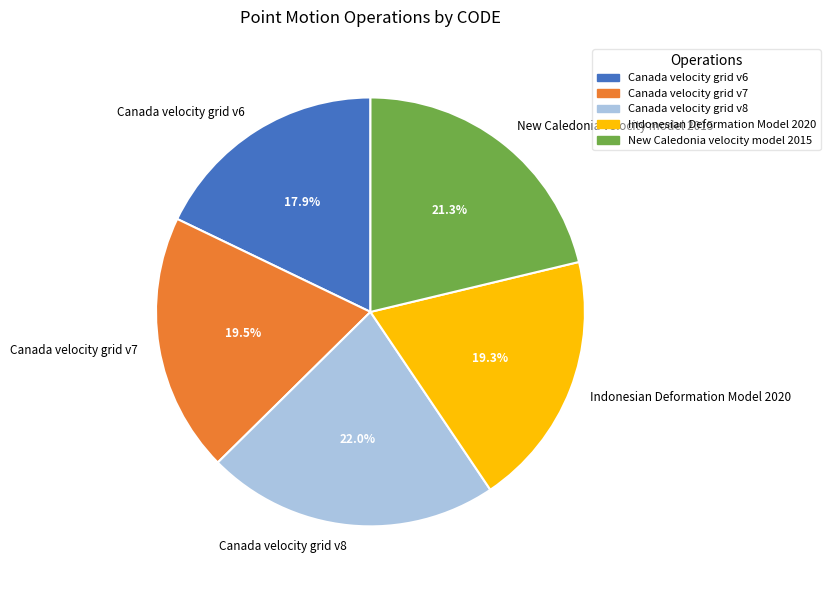

Which category has the smallest portion of the pie?

Canada velocity grid v6